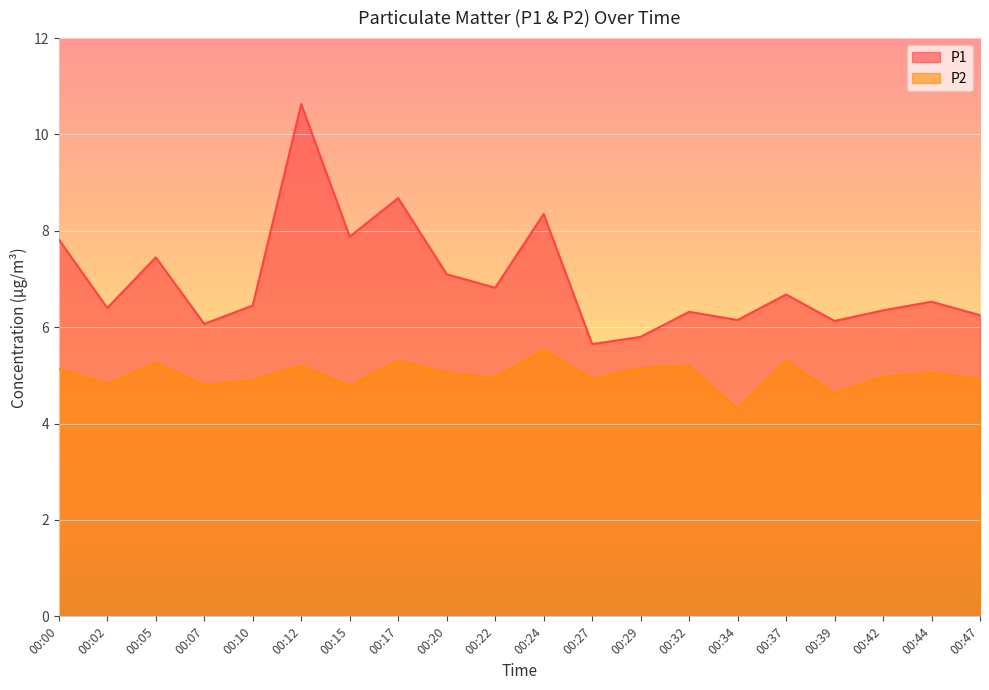

True or false: P2 and P1 intersect in this chart.

False